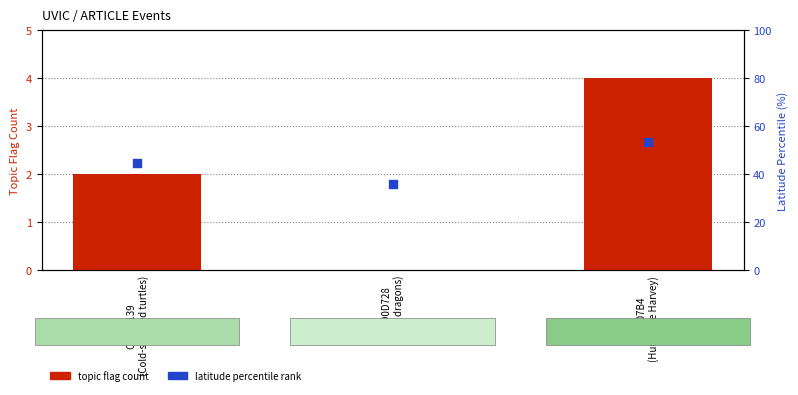

What are all the series names shown in the legend?

topic flag count, latitude percentile